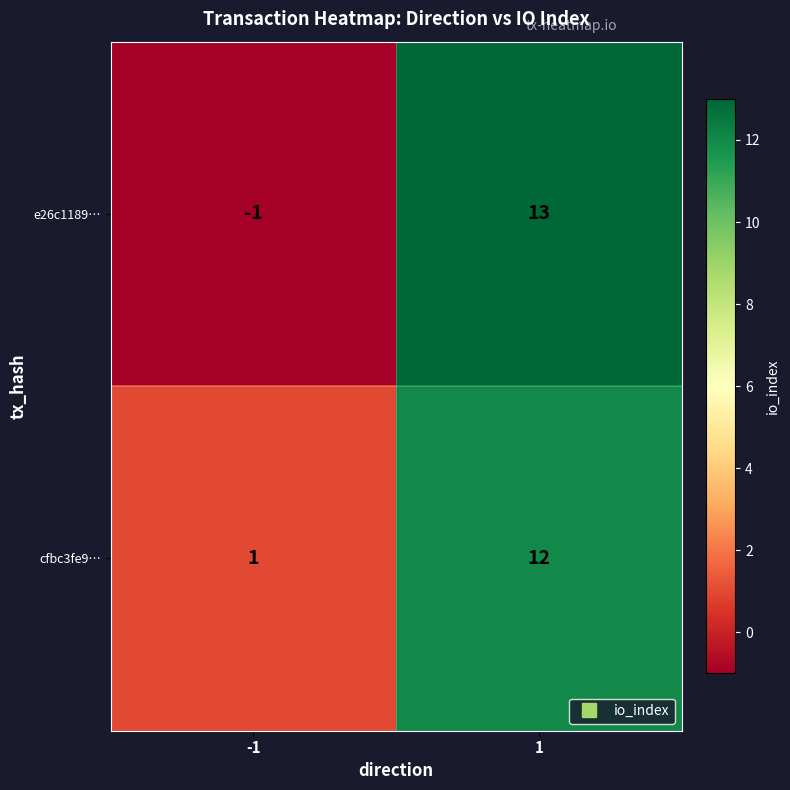

True or false: e26c1189… has a value of 0 at -1.

False